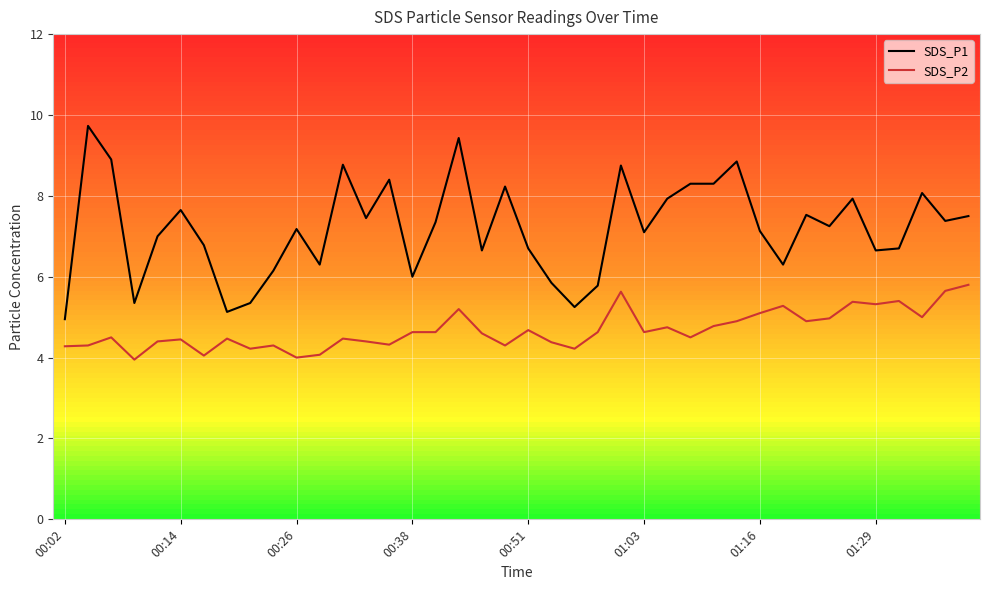

How many lines are shown in the chart?

2